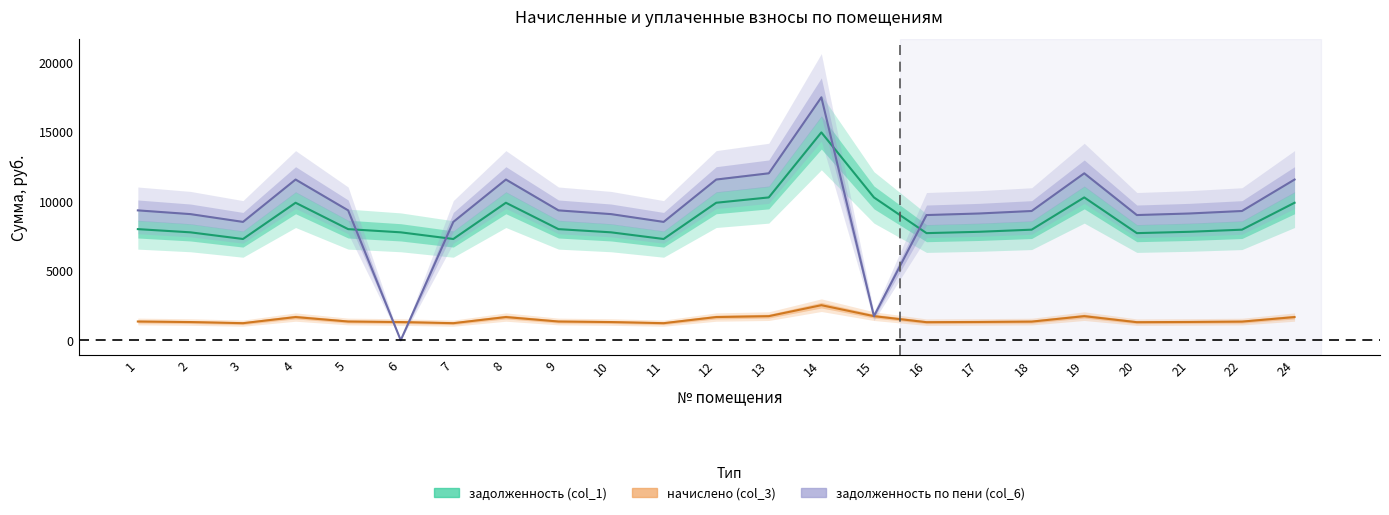

Is it true that задолженность по пени (col_6) equals 20635.2 at 13?

False